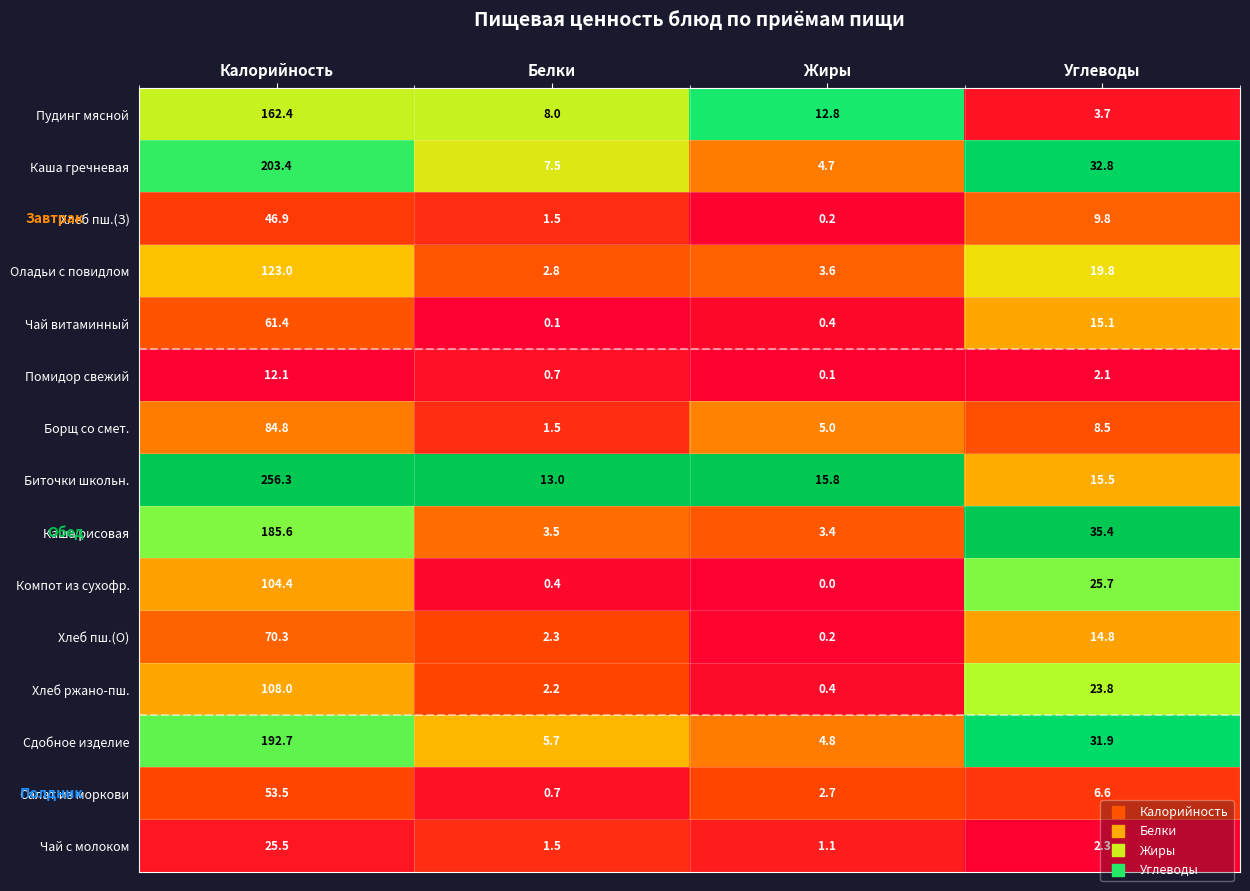

Which series has the largest total across all categories?

Биточки школьн.